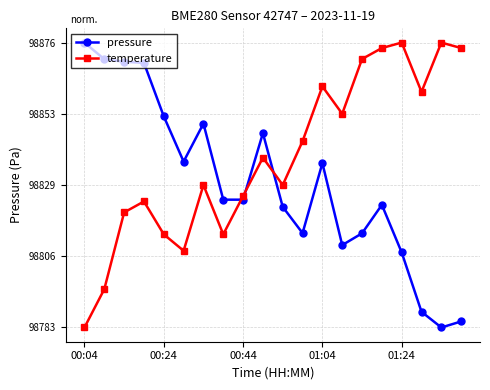

Reading left to right, transcribe all the data shown in this chart.

pressure: 1.0	0.9	0.9	0.9	0.7	0.6	0.7	0.4	0.4	0.7	0.4	0.3	0.6	0.3	0.3	0.4	0.3	0.1	0.0	0.0
temperature: 0.0	0.1	0.4	0.4	0.3	0.3	0.5	0.3	0.5	0.6	0.5	0.7	0.8	0.8	0.9	1.0	1.0	0.8	1.0	1.0